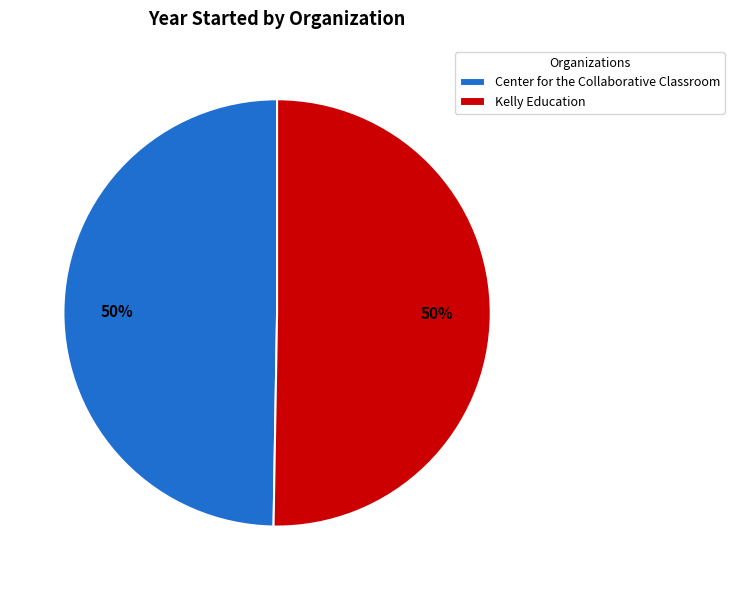

Count the number of slices in the pie.

2